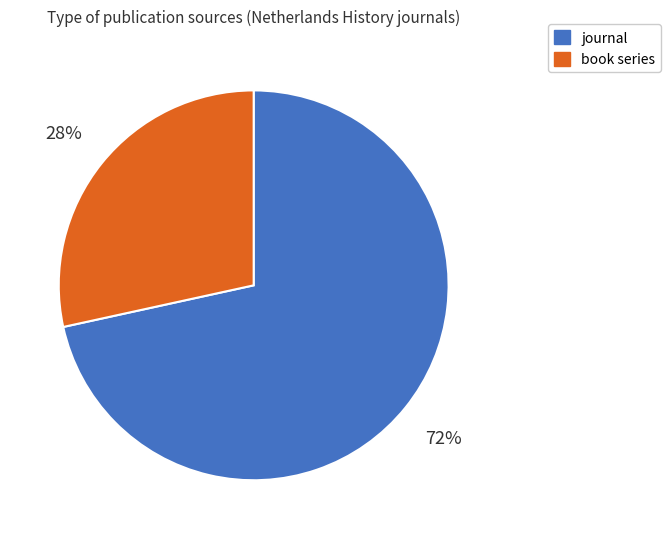

Combined, do book series and journal account for over 50%?

Yes